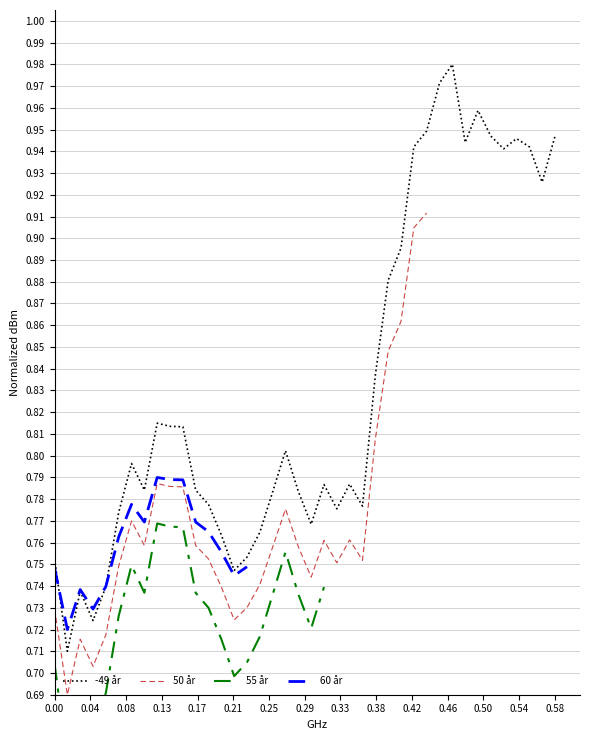

Reading left to right, what are all the values shown in this chart?

0.8	0.7	0.7	0.7	0.7	0.8	0.8	0.8	0.8	0.8	0.8	0.8	0.8	0.8	0.7	0.8	0.8	0.8	0.8	0.8	0.8	0.8	0.8	0.8	0.8	0.8	0.9	0.9	0.9	0.9	1.0	1.0	0.9	1.0	0.9	0.9	0.9	0.9	0.9	0.9